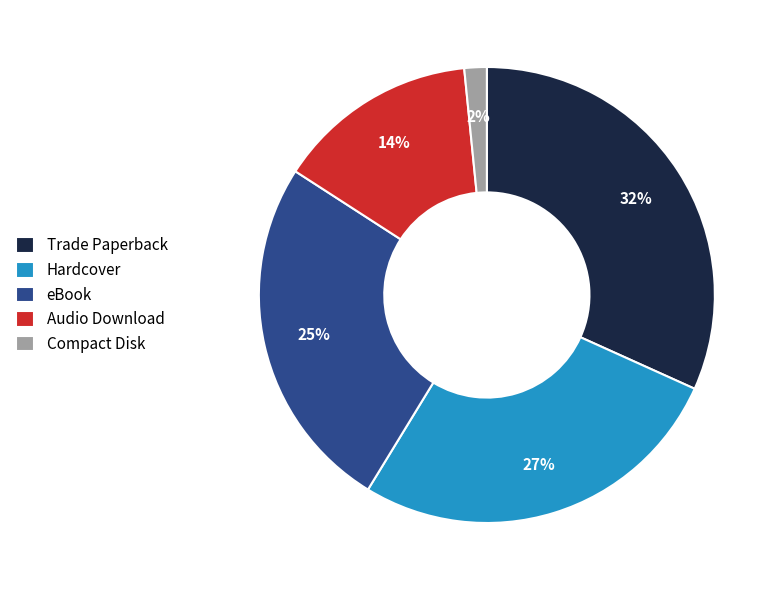

Which slice is the smallest?

Compact Disk